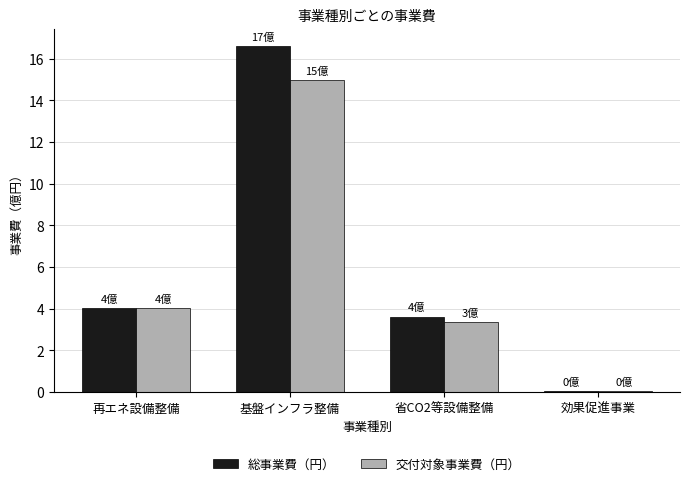

What is the sum of all 総事業費（円） values?

24.3